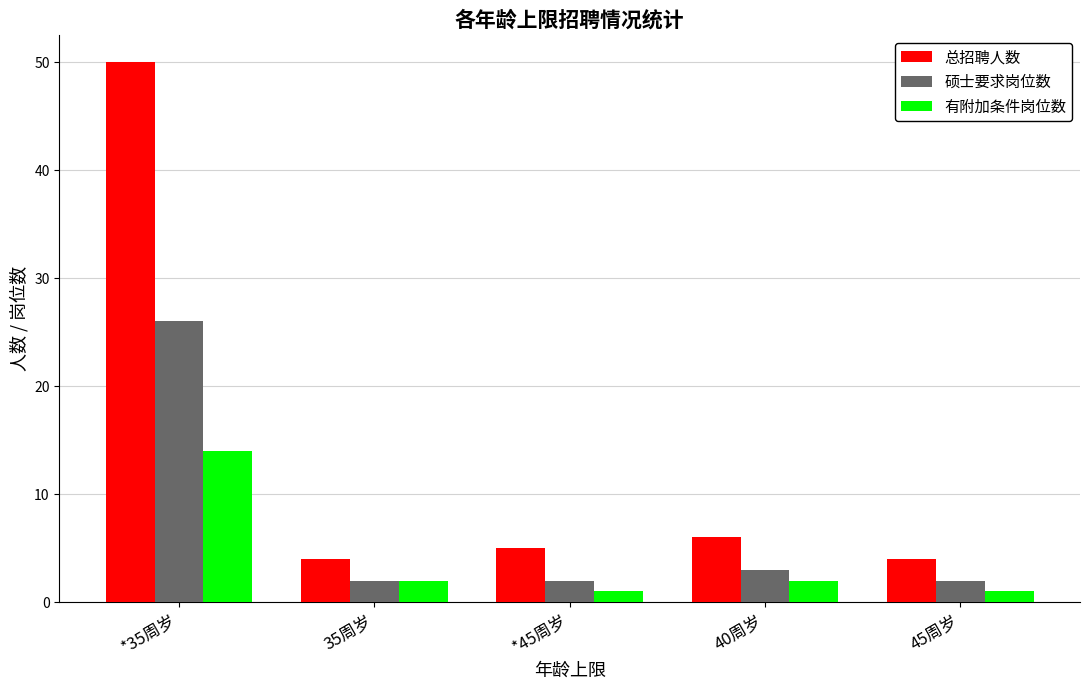

At which category is the sum across all series the highest?

*35周岁